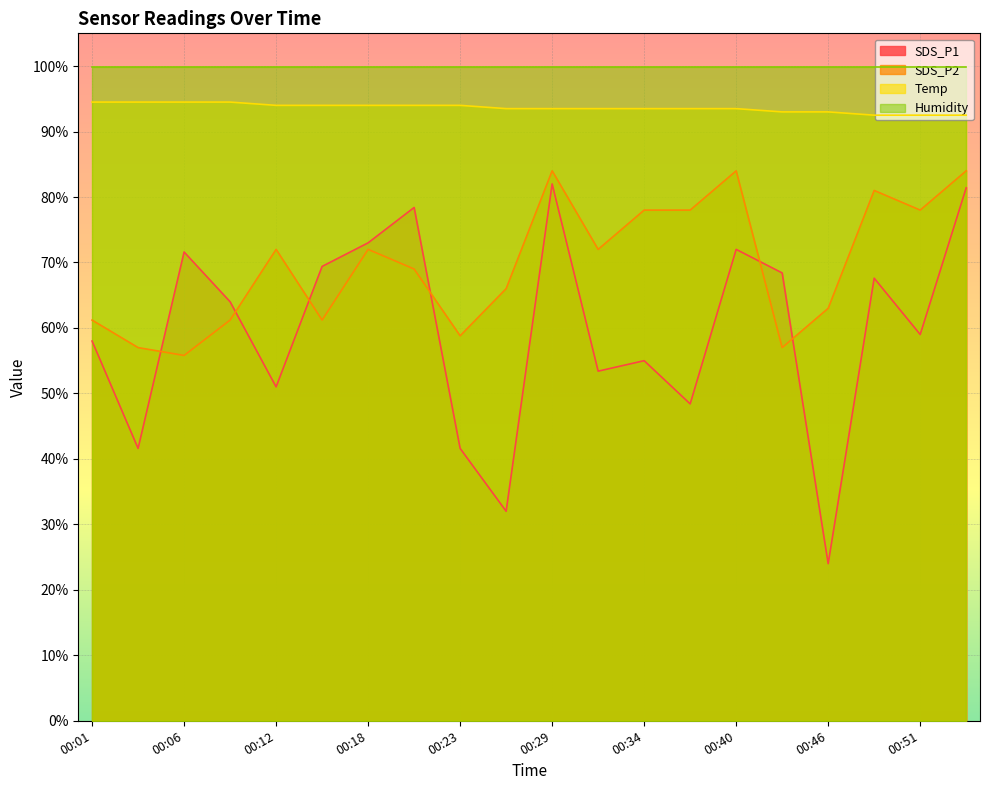

True or false: SDS_P2 and Temp cross at least once.

False